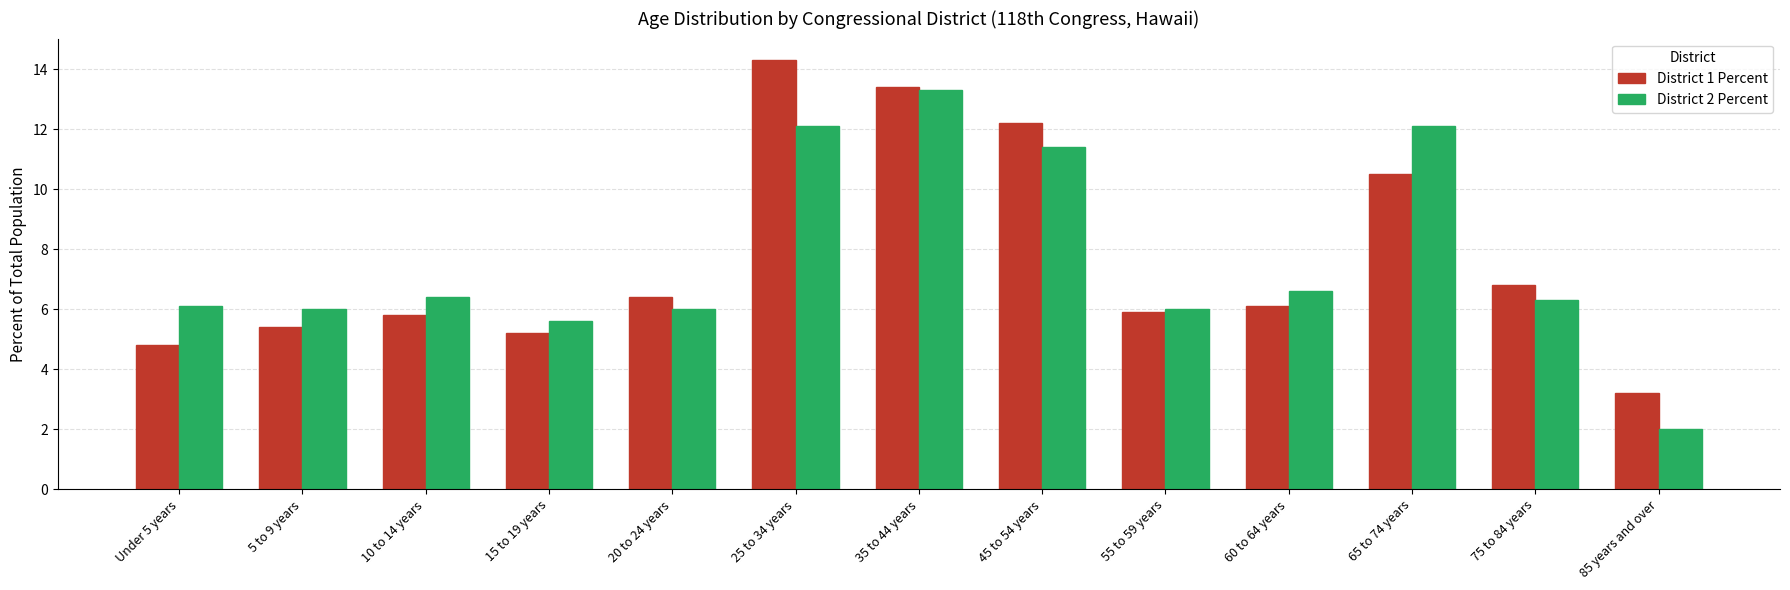

What is the value of the District 2 Percent bar at the 8th from the left?

11.4